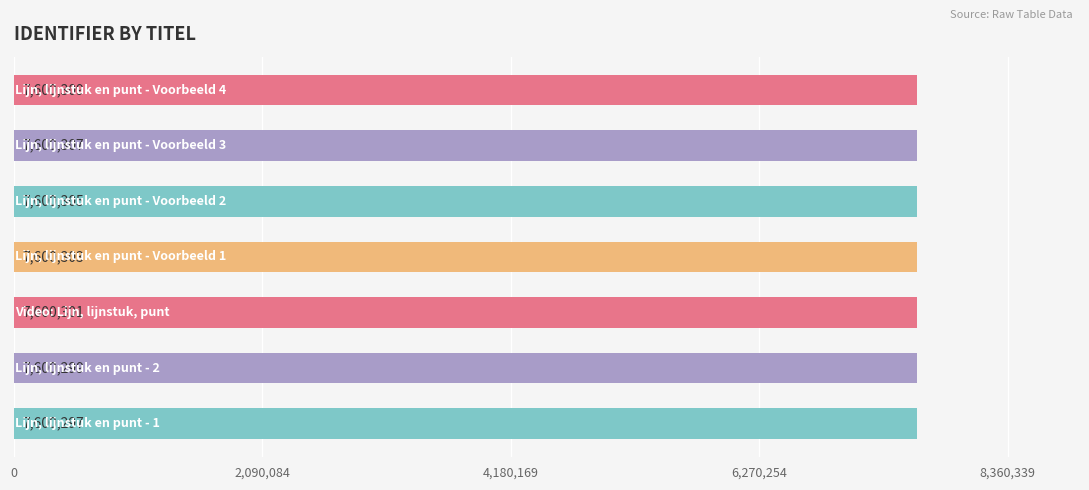

Count the values in the range 7600299 to 7600307.

5